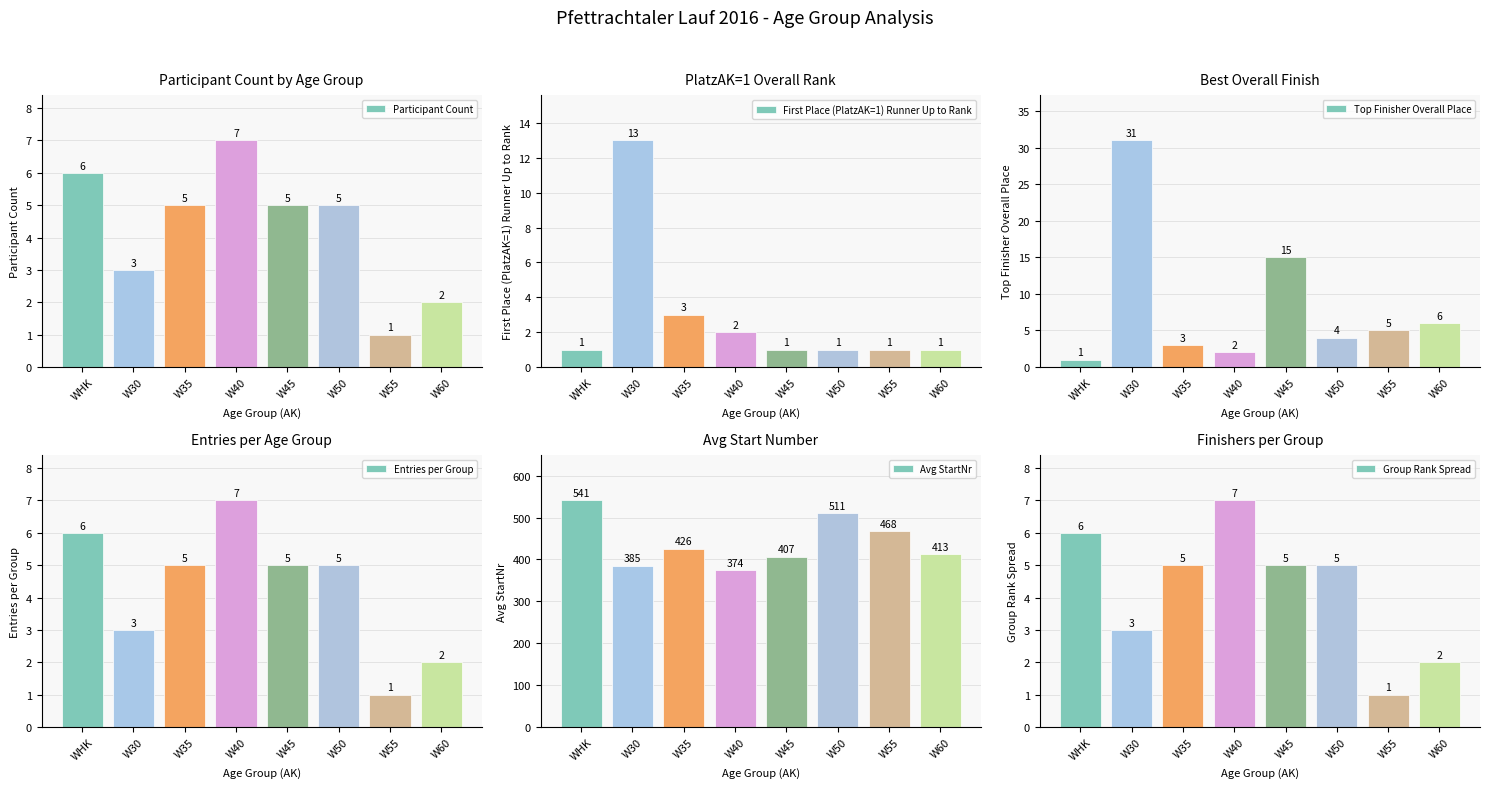

Count the number of categories in the chart.

8